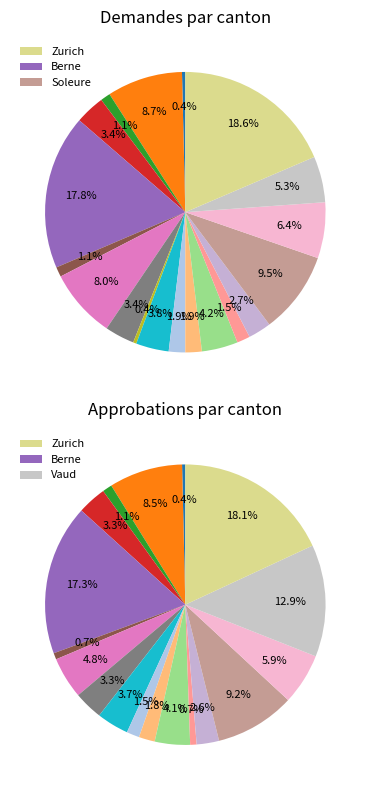

True or false: Saint-Gall accounts for 4% of the total.

True